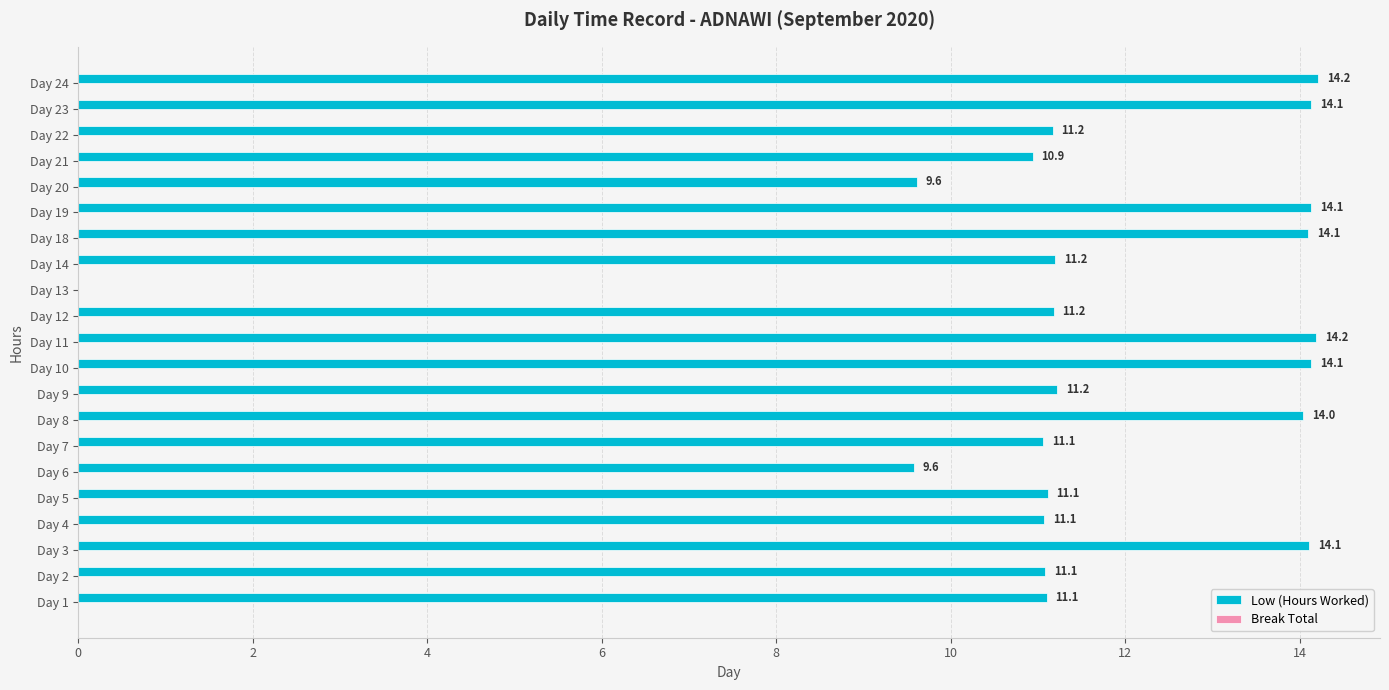

What is the sum of the values at Day 12 and Day 9?

22.4